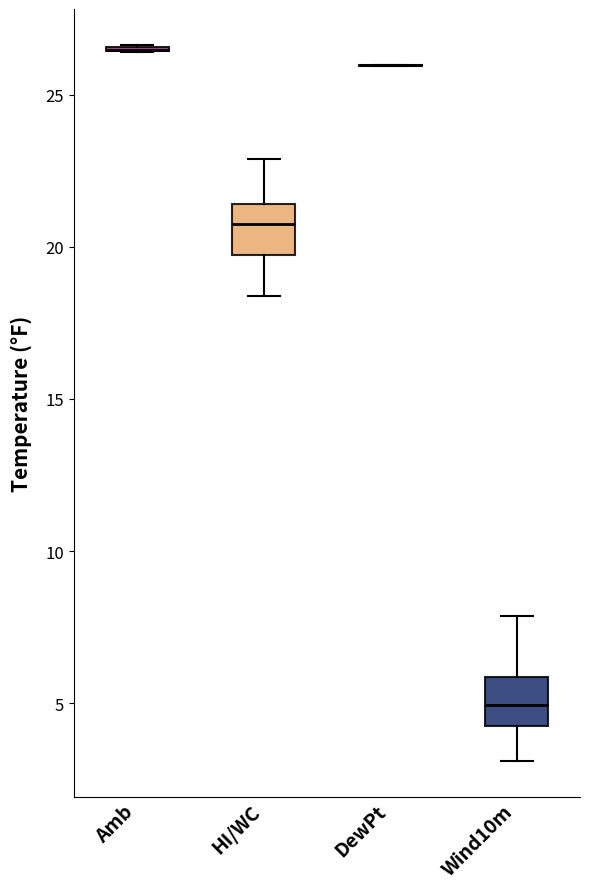

Where is the lower edge of the box for HI/WC on the y-axis? The values are not printed on the chart, so give them approximately, as read against the axis.

19.5